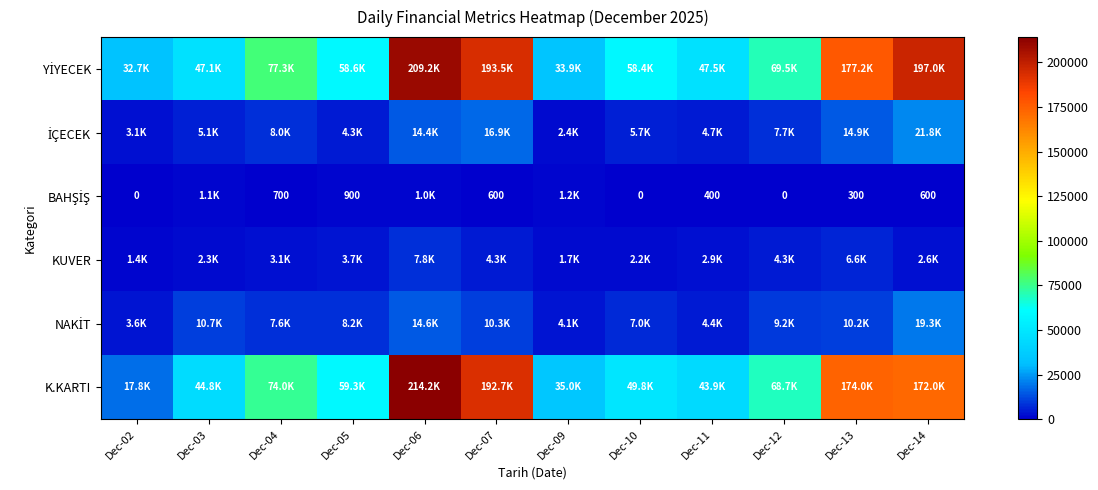

Between Dec-07 and Dec-09, which series saw the biggest shift?

YİYECEK